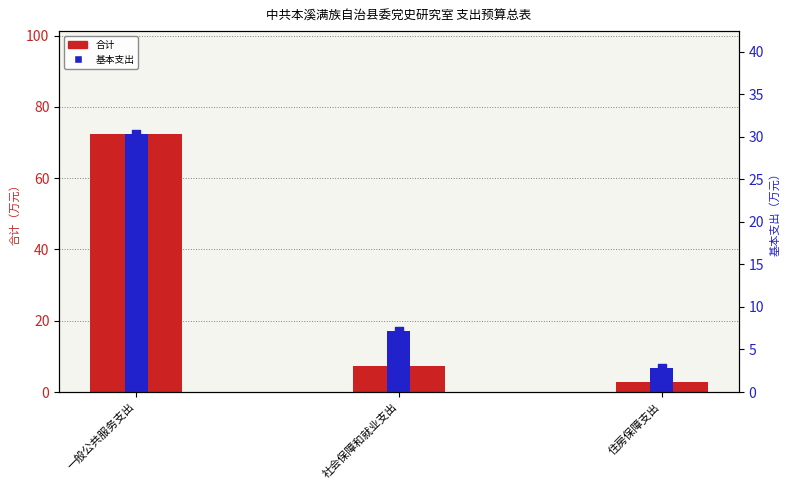

Which series reaches the minimum Y coordinate?

合计